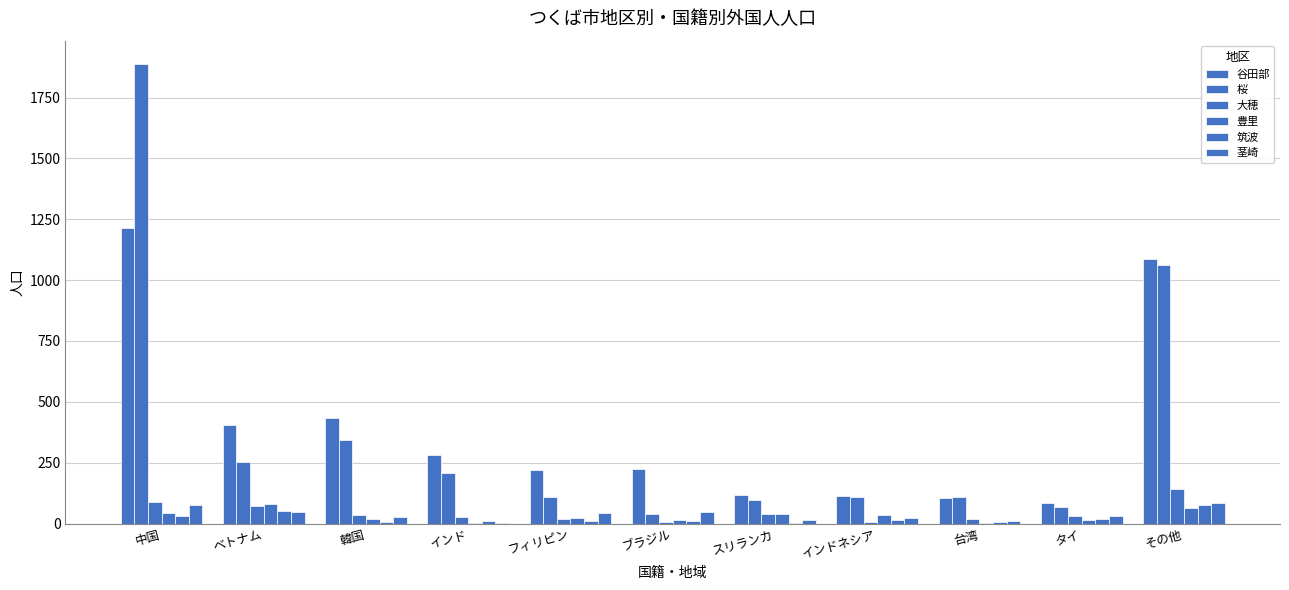

At how many categories does at least one series exceed 255?

5